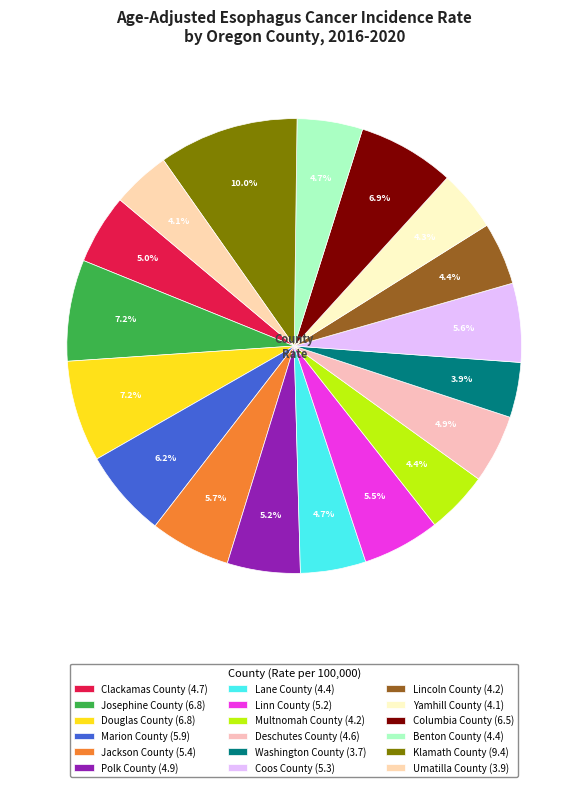

How many segments does this pie chart have?

18